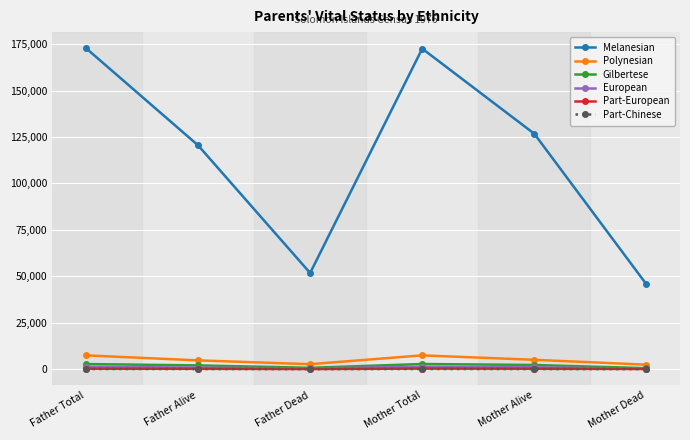

True or false: Polynesian and Gilbertese intersect in this chart.

False